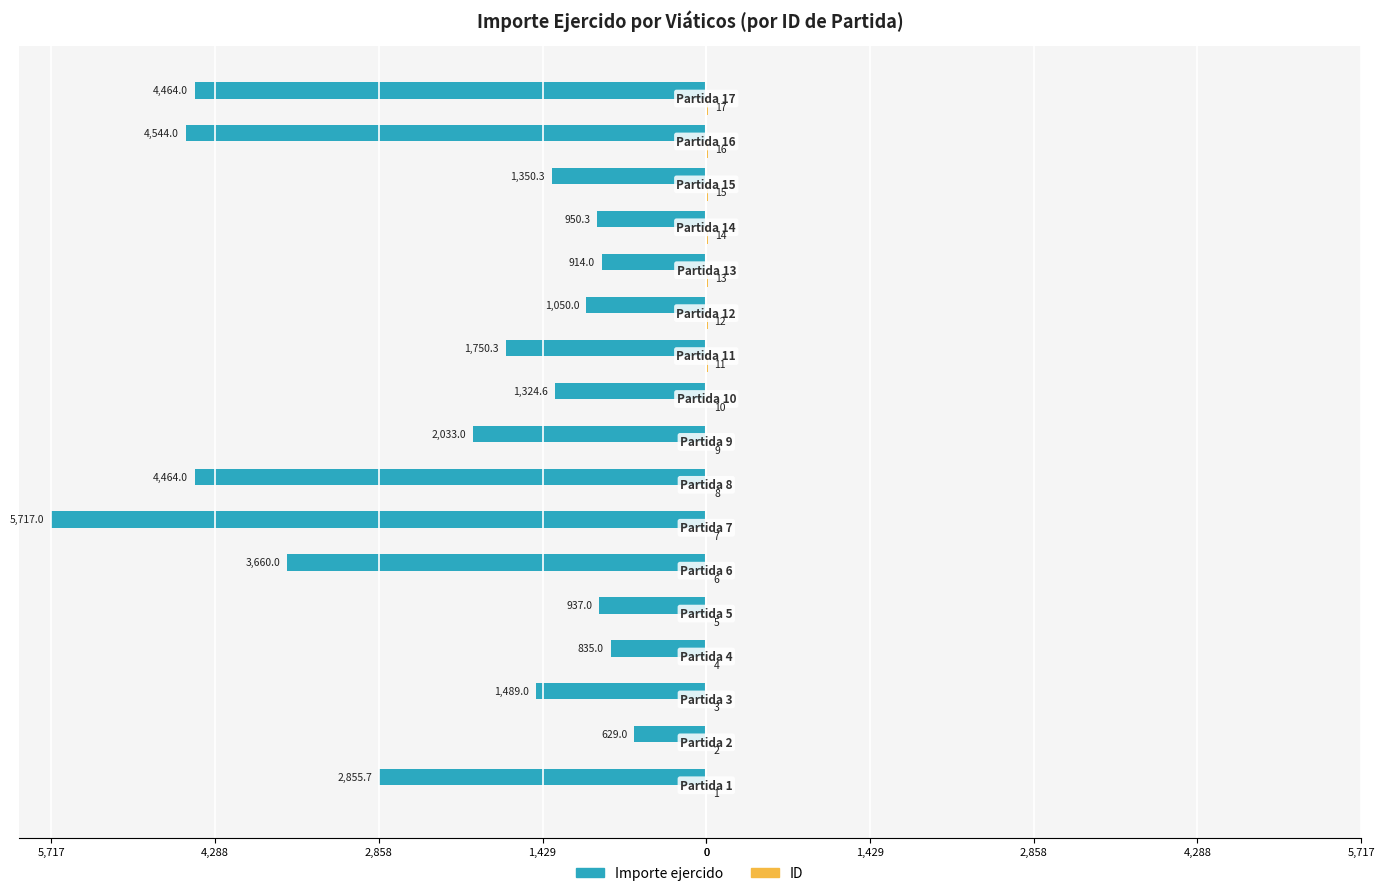

Which series has the widest spread of values?

Importe ejercido